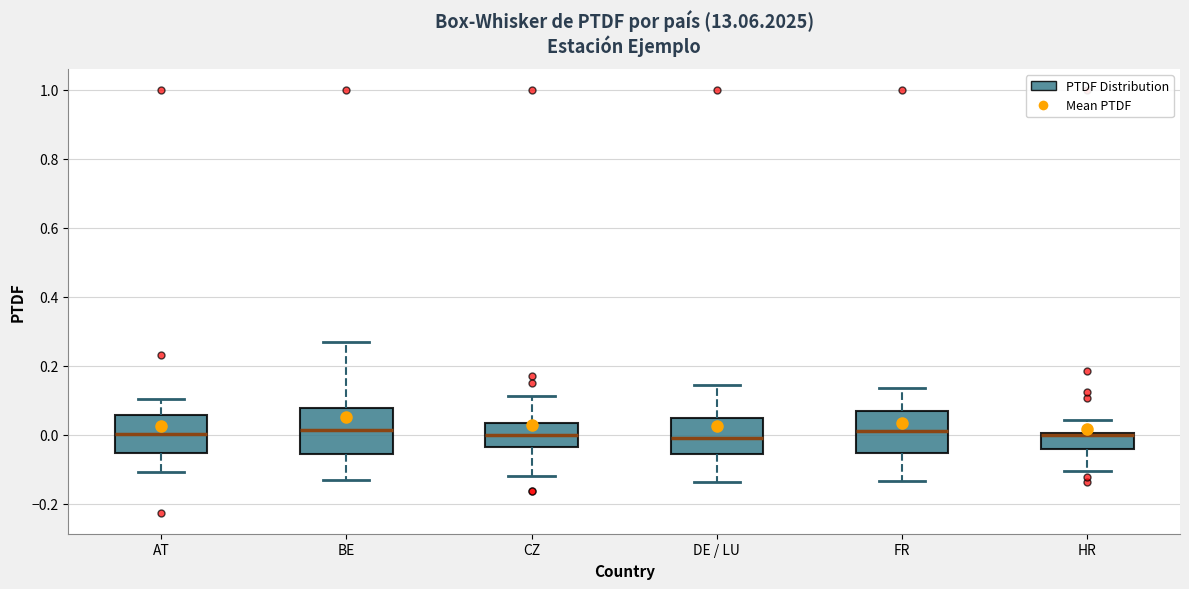

Where does the upper whisker of the box for HR end on the y-axis? The values are not printed on the chart, so give them approximately, as read against the axis.

0.04